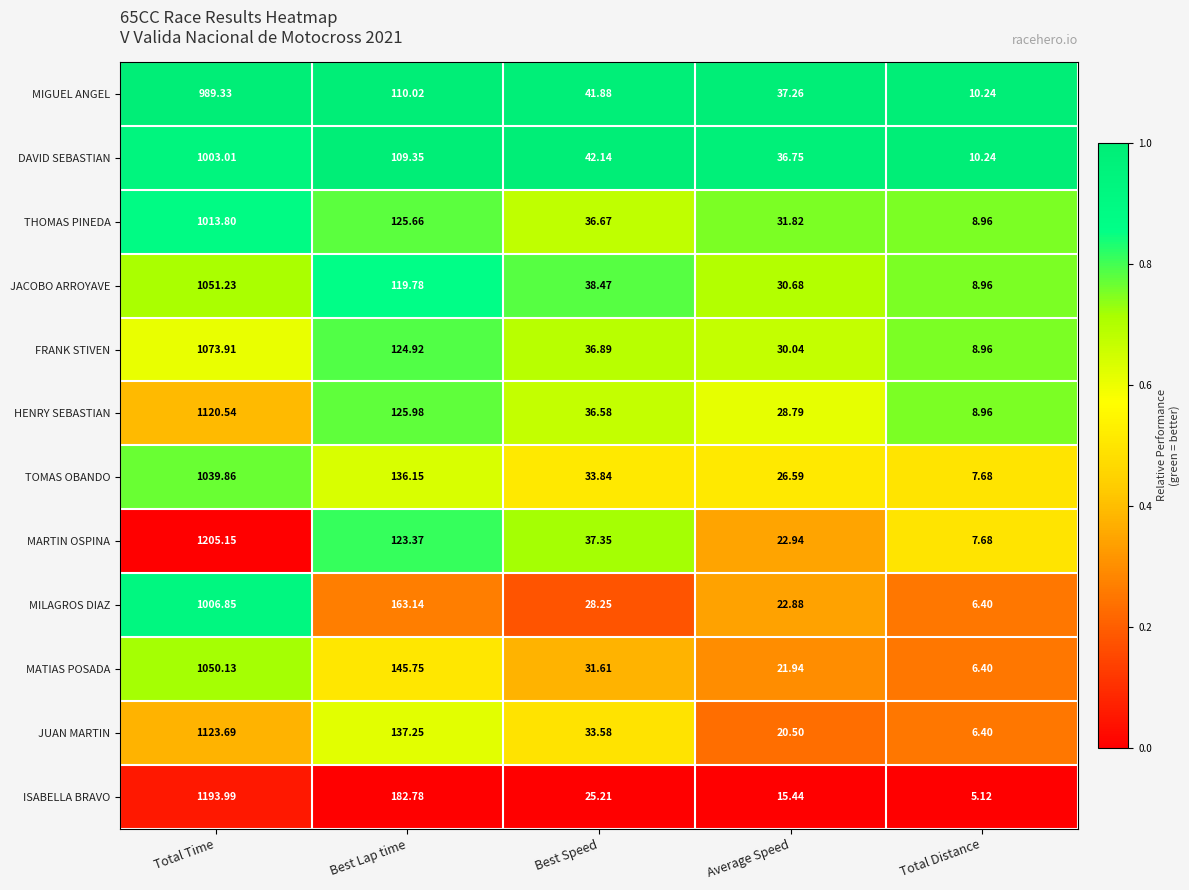

At which category is the sum across all series the highest?

Total Time